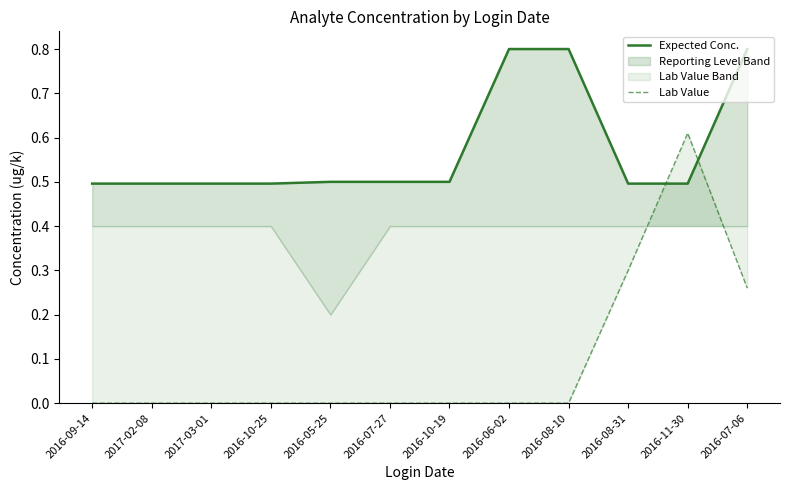

What is the average value of the Lab Value series?

0.1